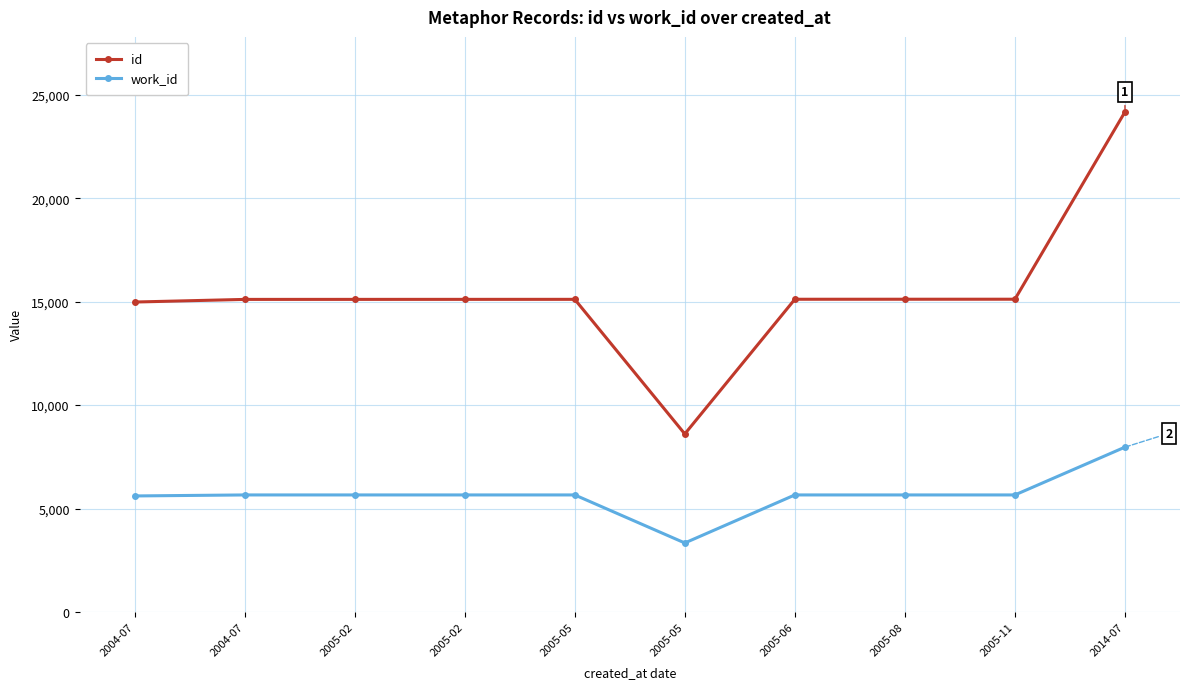

How many lines are shown in the chart?

2